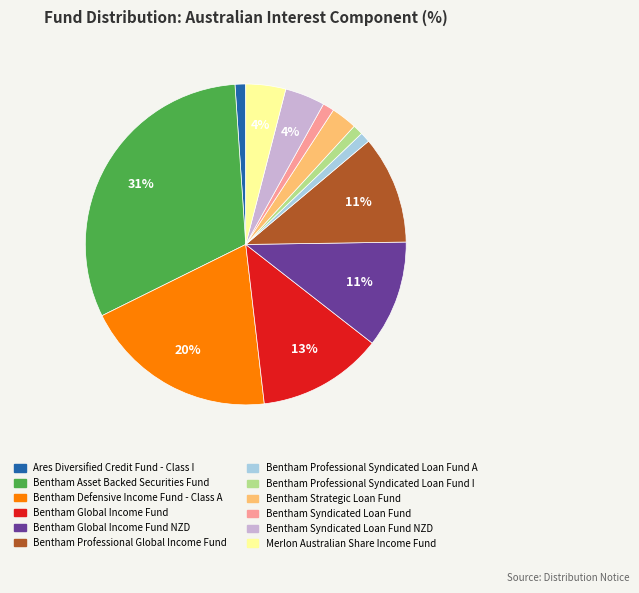

To the nearest percent, what is the difference between the largest and smallest slice percentages?

30%